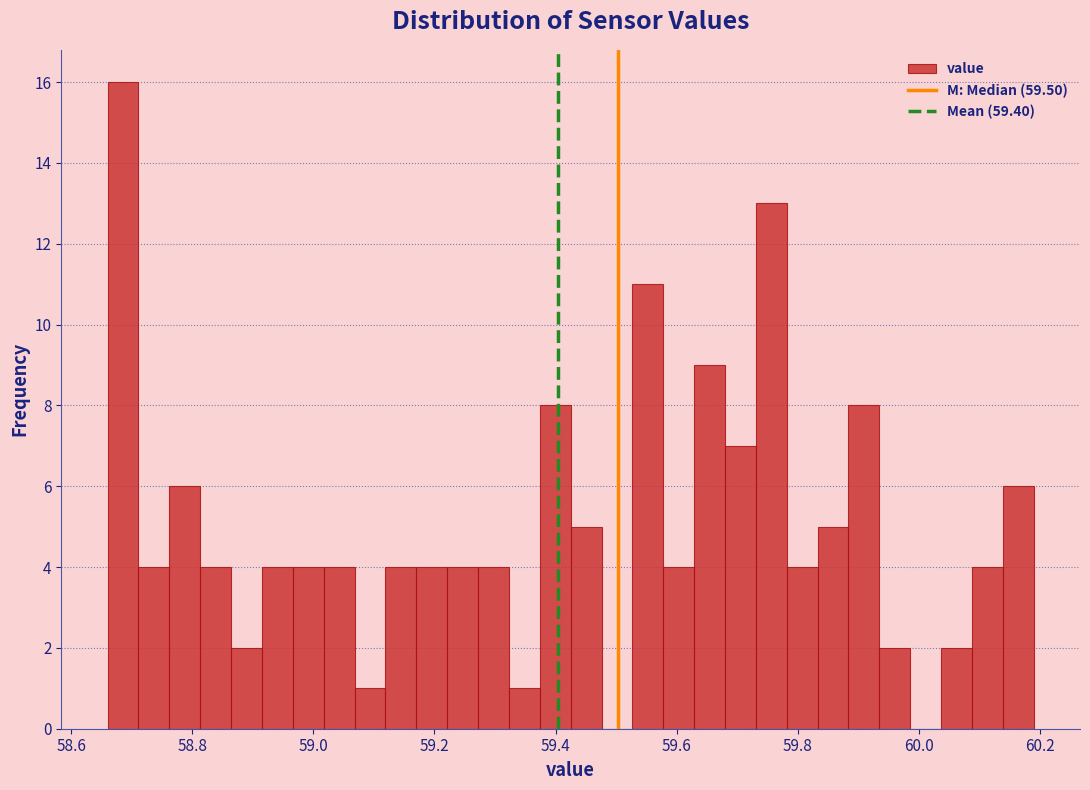

Read against the x-axis, roughly where is the centre of the tallest bar?

58.68